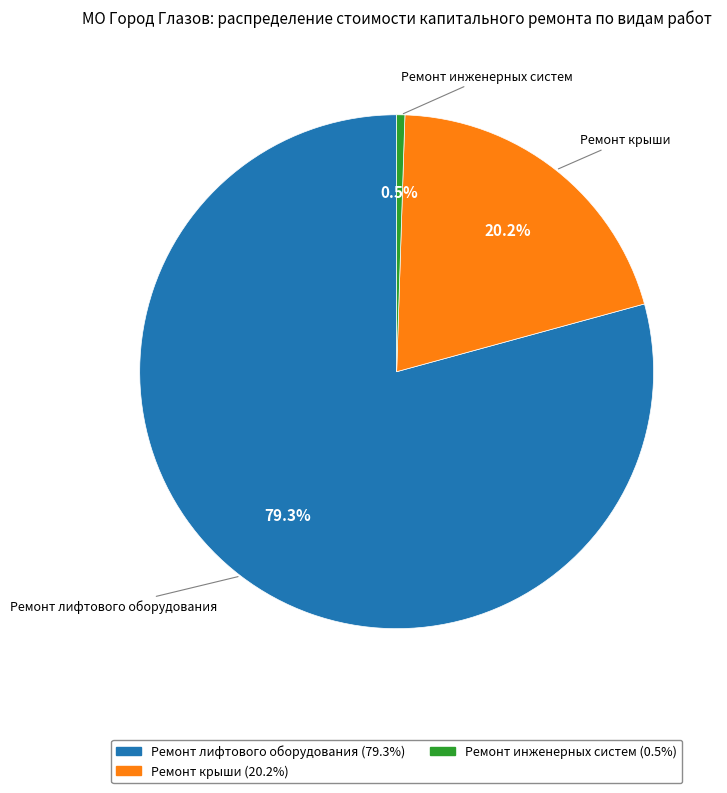

Is the sum of Ремонт крыши and Ремонт инженерных систем greater than half?

No